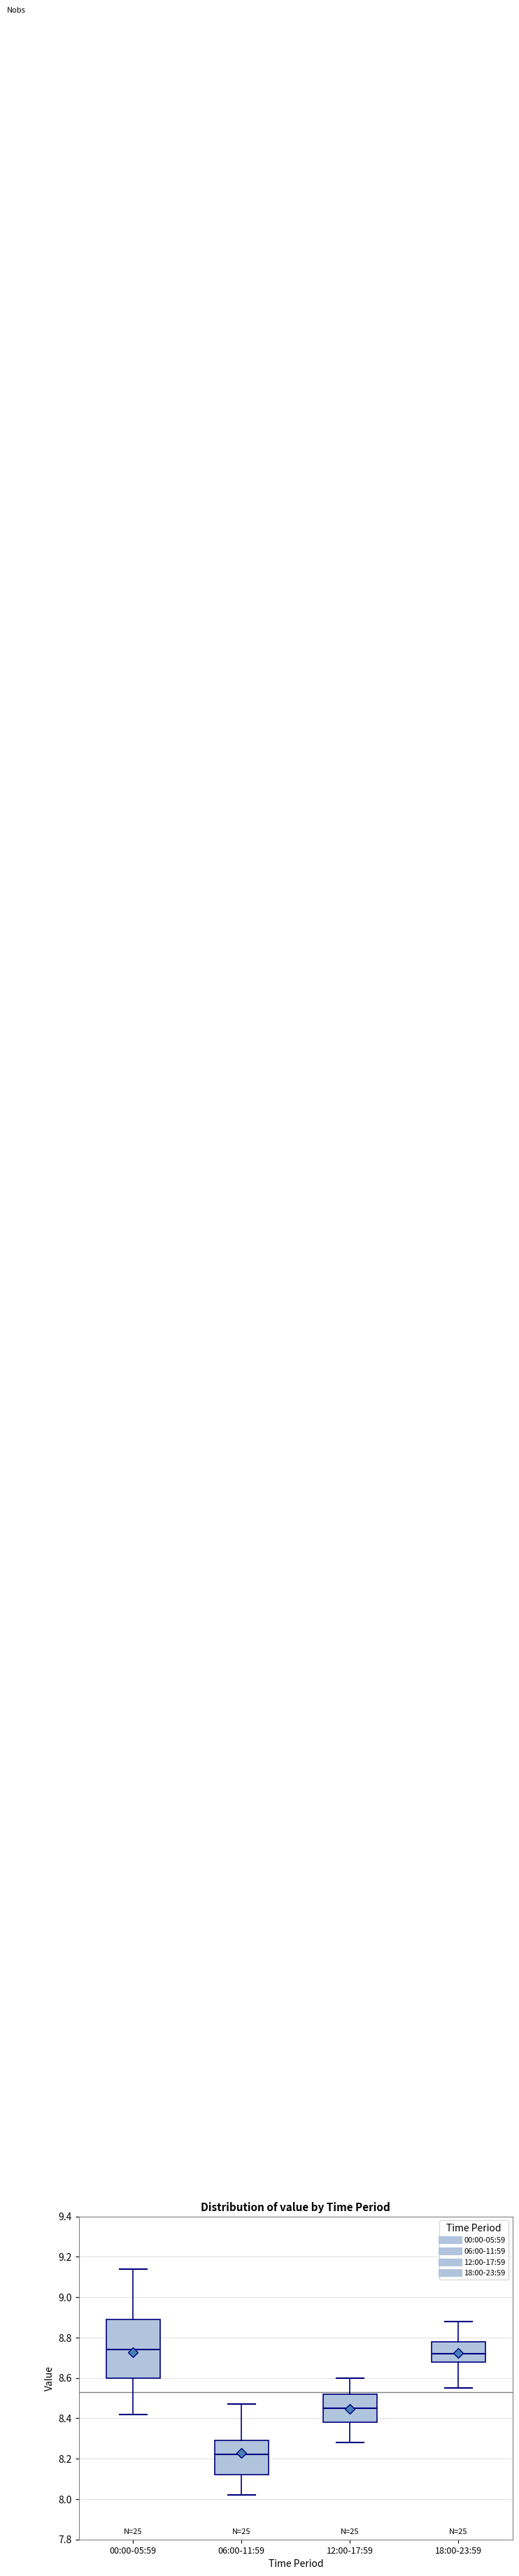

Reading left to right, read every box against the y-axis: the position of its median line, the range the box covers, and the ends of its whiskers. The values are not printed on the chart, so give them approximately, as read against the axis.

00:00-05:59: median 8.74, box 8.60 to 8.90, whiskers 8.42 to 9.14
06:00-11:59: median 8.22, box 8.12 to 8.30, whiskers 8.02 to 8.48
12:00-17:59: median 8.46, box 8.38 to 8.52, whiskers 8.28 to 8.60
18:00-23:59: median 8.72, box 8.68 to 8.78, whiskers 8.56 to 8.88